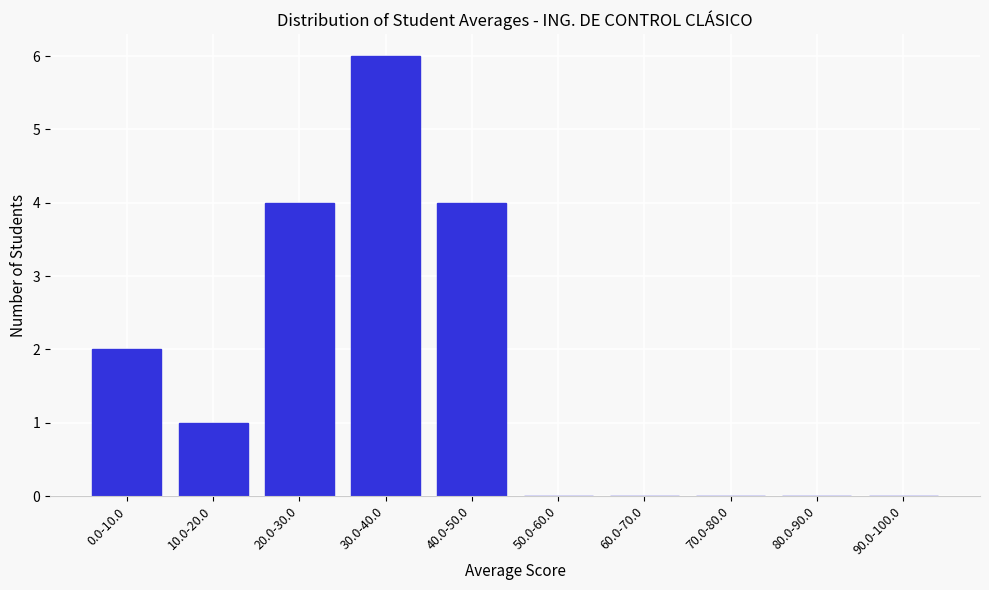

Reading right to left, list all the values displayed in this chart.

90.0-100.0=0	80.0-90.0=0	70.0-80.0=0	60.0-70.0=0	50.0-60.0=0	40.0-50.0=4	30.0-40.0=6	20.0-30.0=4	10.0-20.0=1	0.0-10.0=2